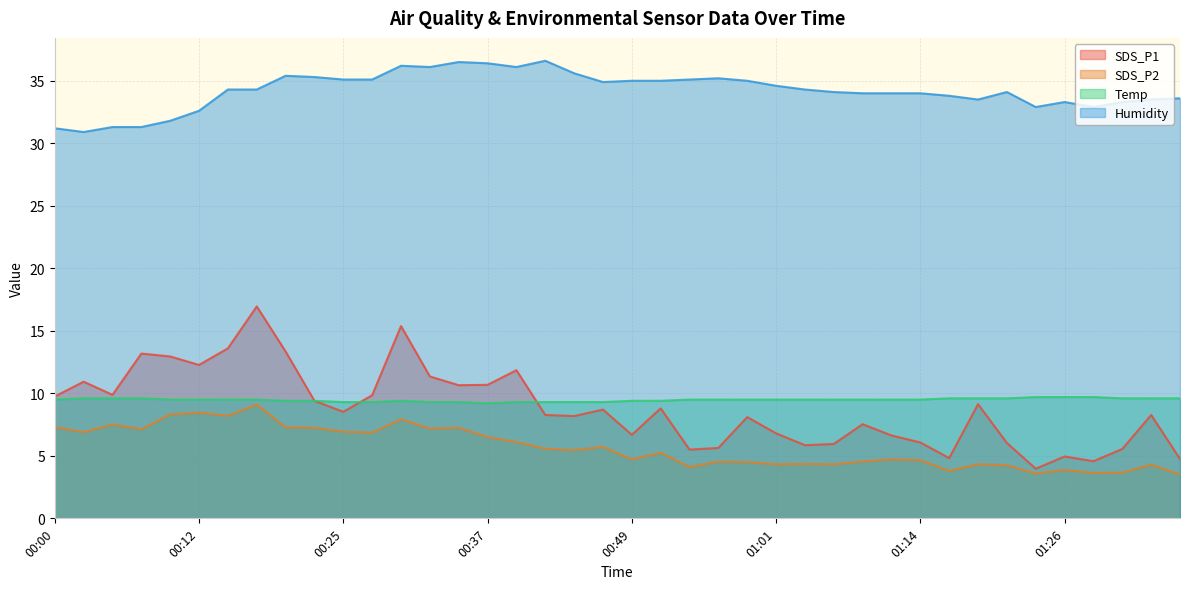

The Humidity series shows 36.1 at 00:39. True or false?

True